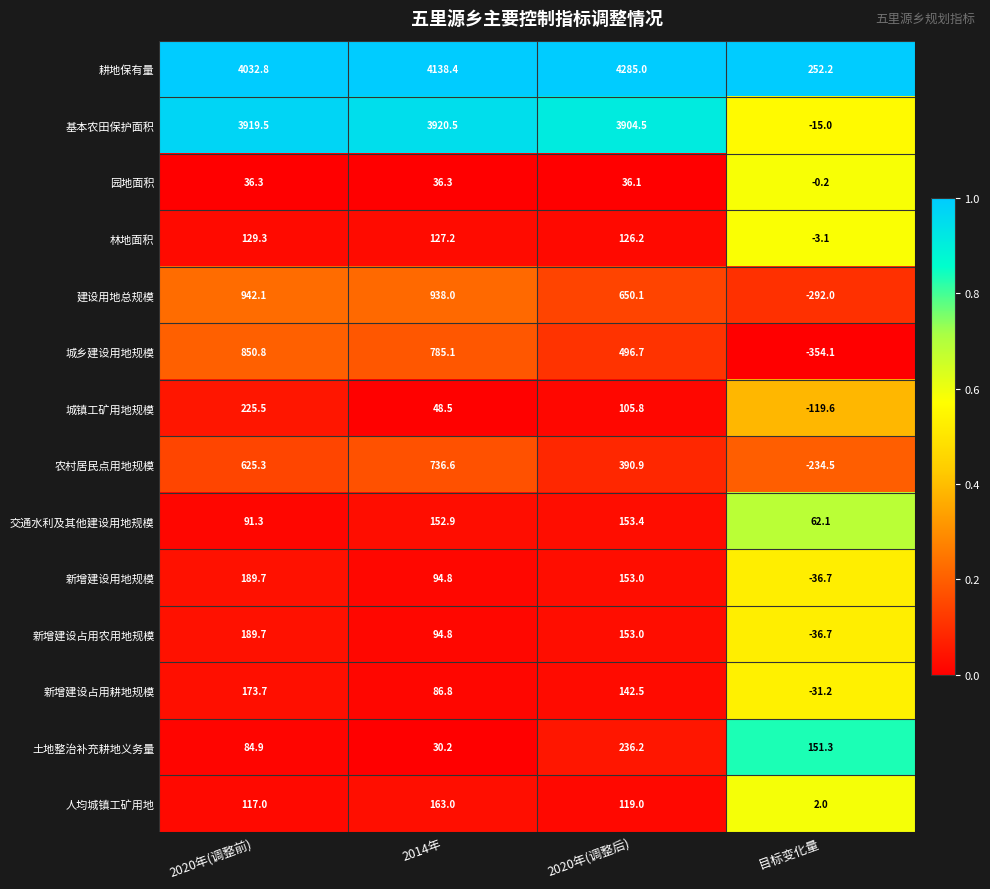

Count the number of data series in this chart.

14